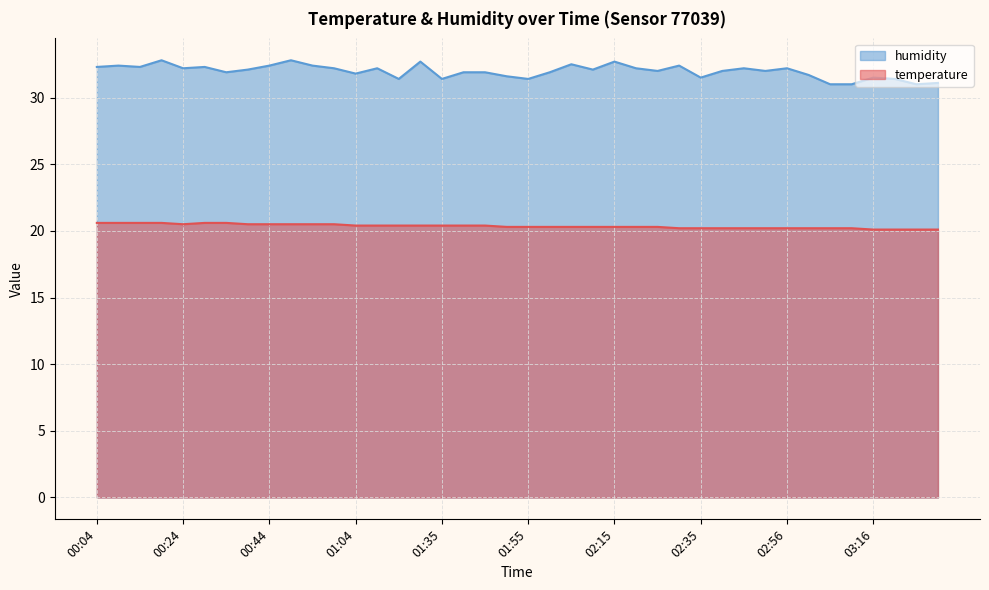

What are all the series names shown in the legend?

humidity, temperature